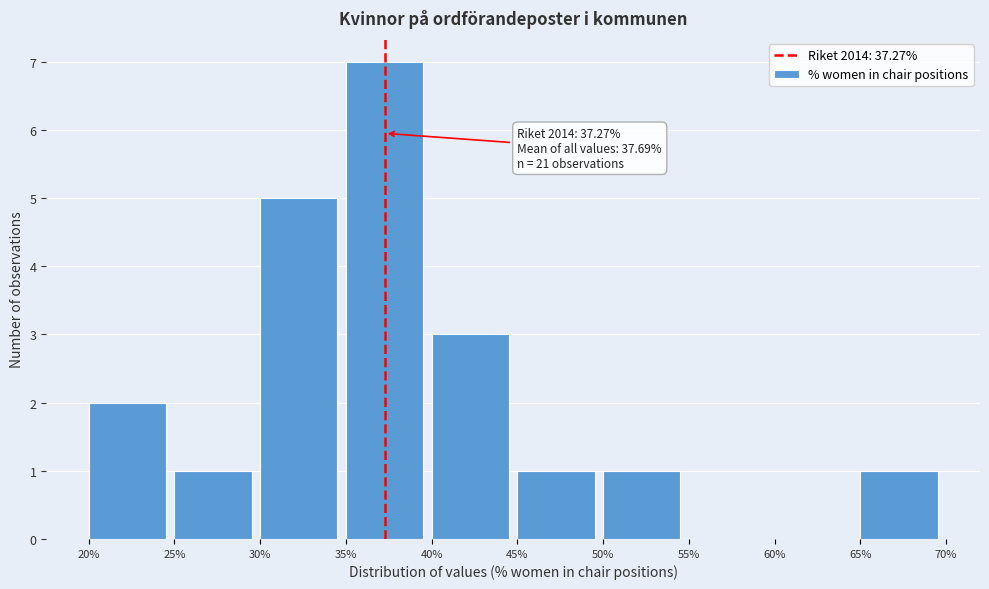

Over which range of the x-axis is the bar tallest?

35% to 40%